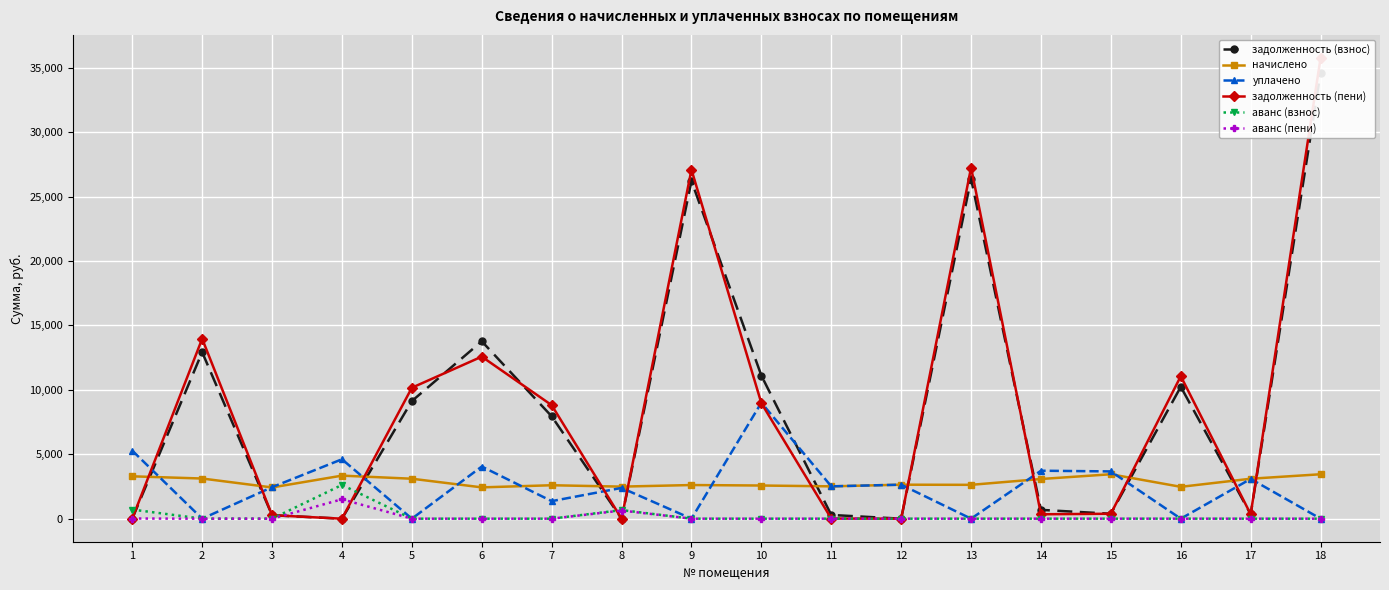

What is the difference between the highest and lowest values at 7?

8809.6